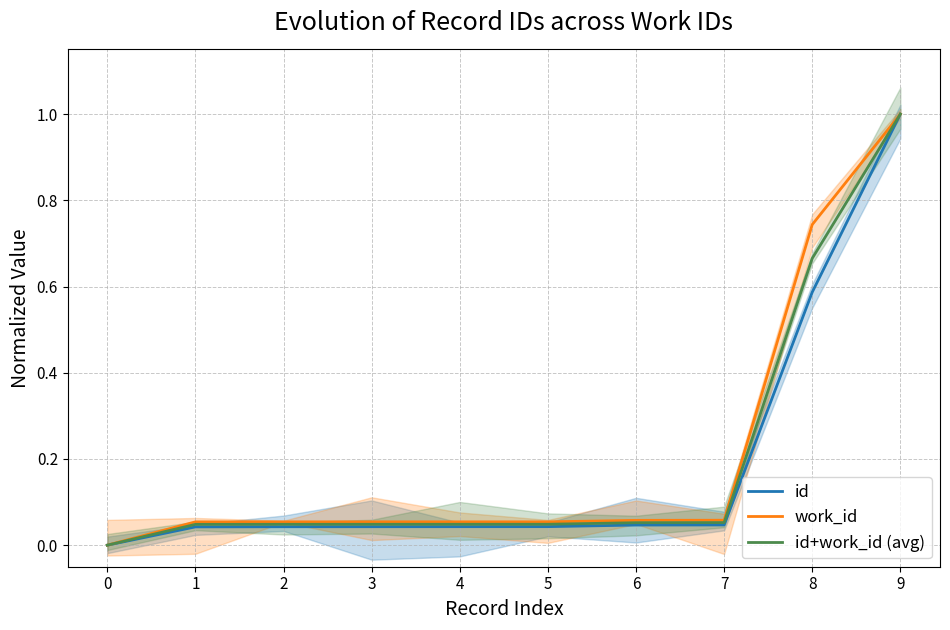

True or false: id and id+work_id (avg) intersect in this chart.

False